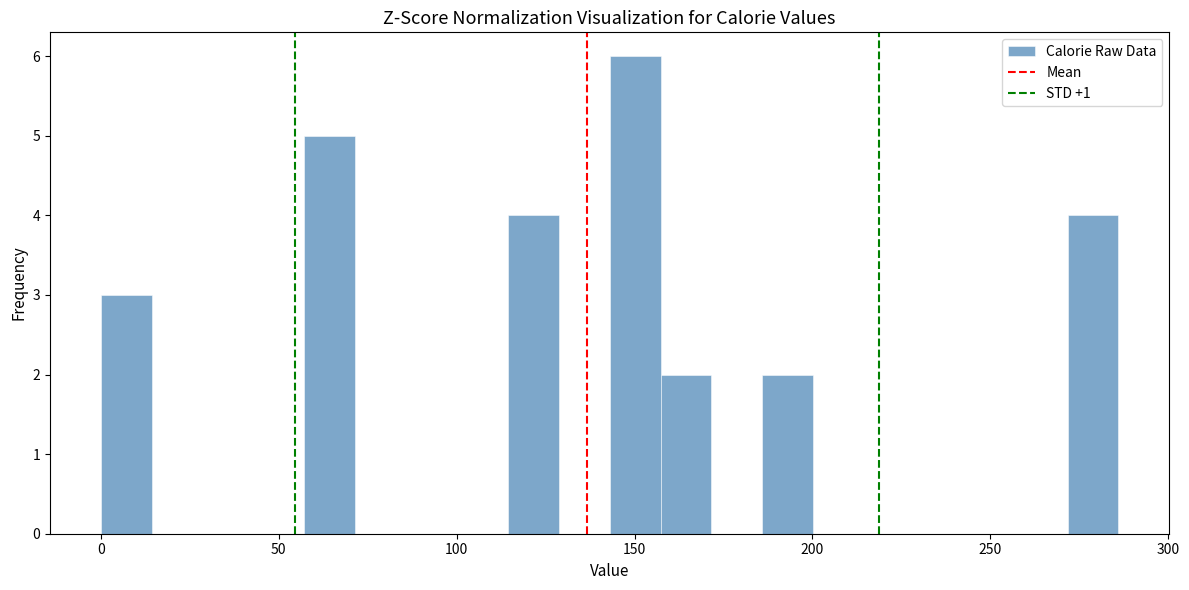

Around what value on the x-axis is the tallest bar? Give the approximate position of its centre, as read against the axis.

150